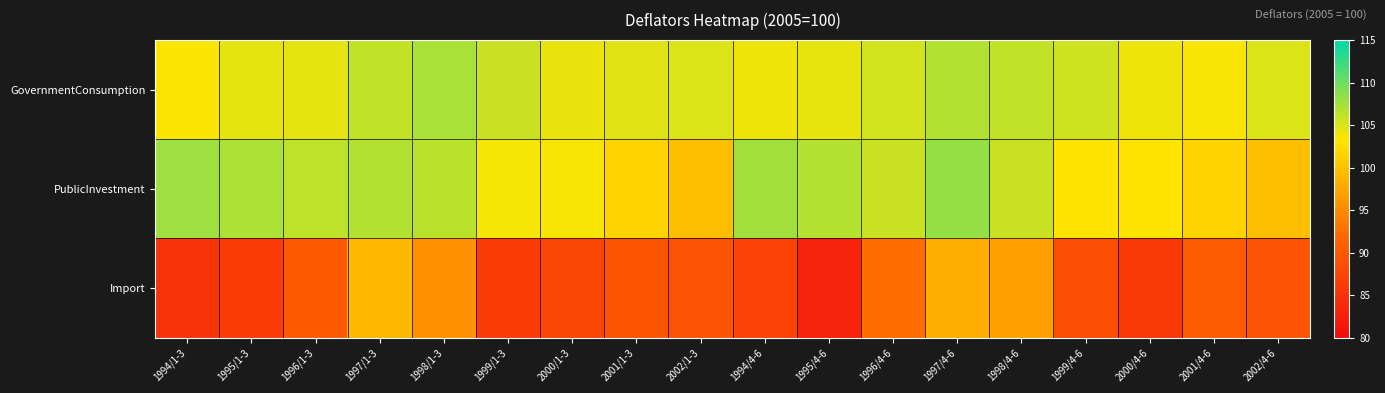

What is the total value across all series at 2001/4-6?

295.6